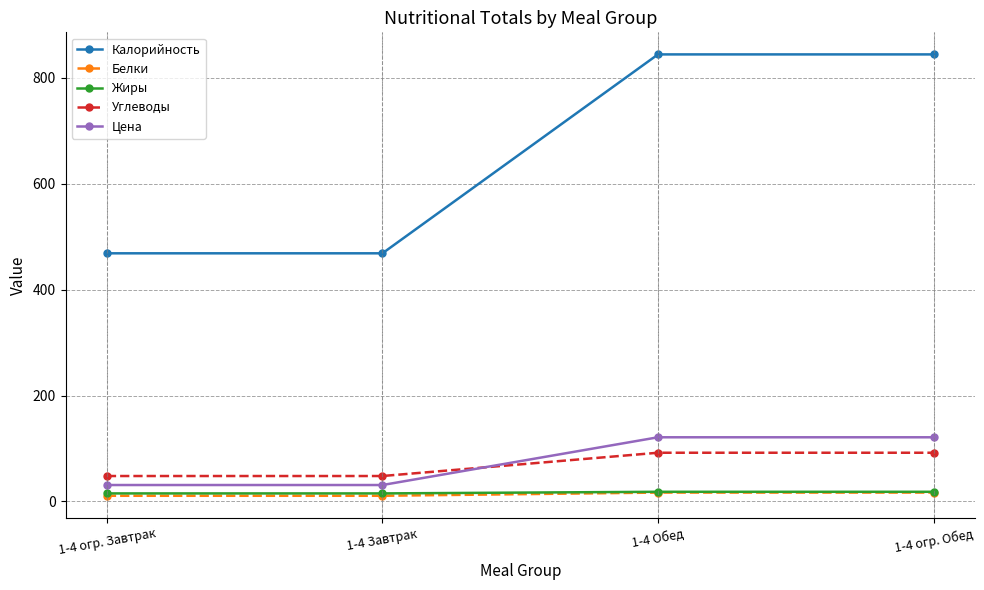

How many lines are shown in the chart?

5